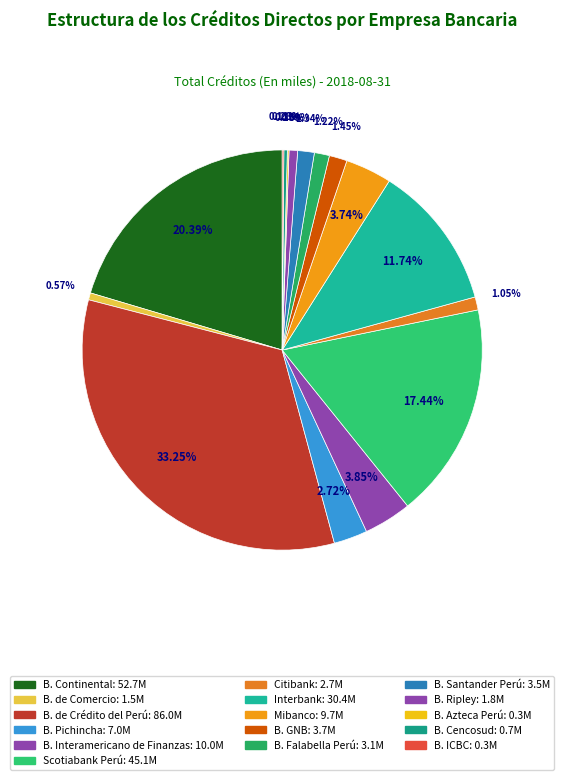

To the nearest percent, what is the difference between the largest and smallest slice percentages?

33%